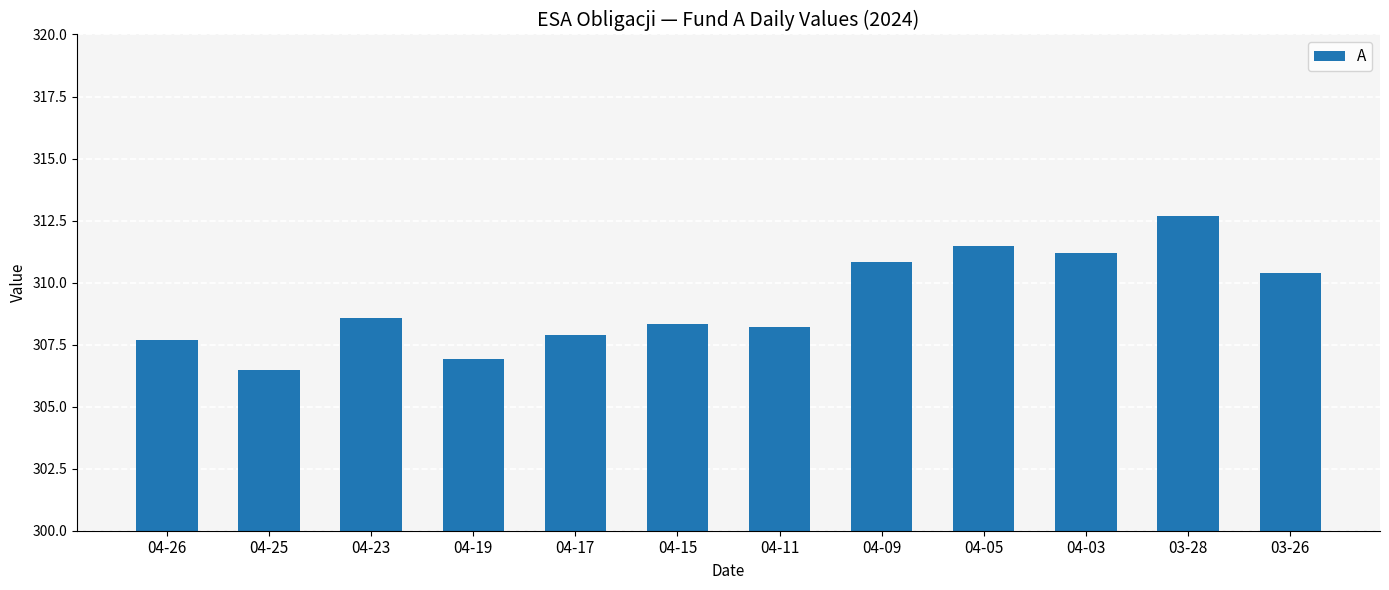

Reading right to left, extract all data points from this chart.

310.4	312.7	311.2	311.5	310.8	308.2	308.4	307.9	306.9	308.6	306.5	307.7